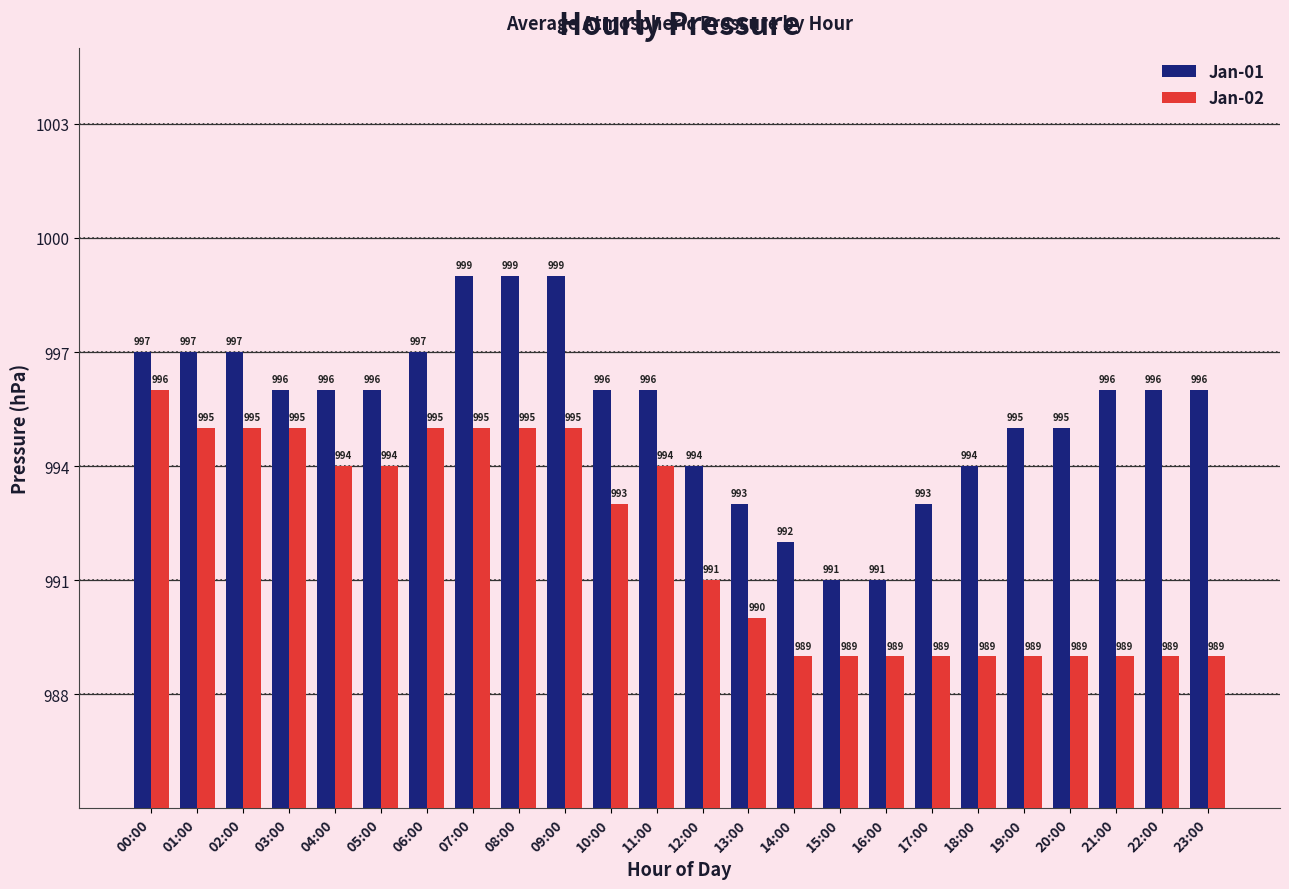

Where does the Jan-01 series first go above 996?

00:00